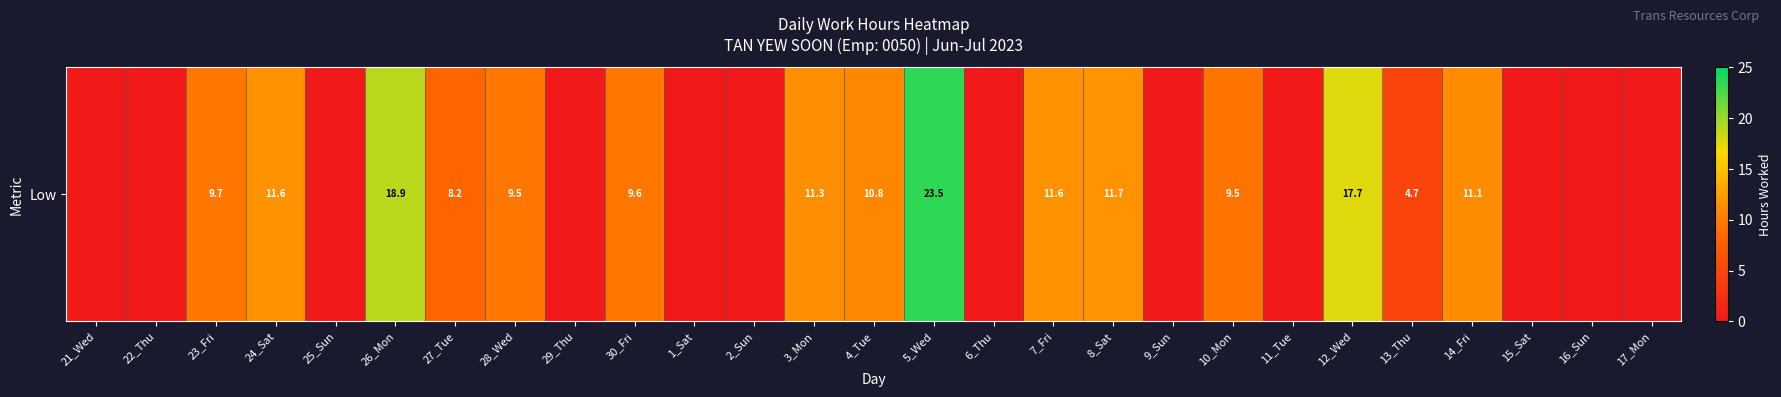

What is the difference between the values at 30_Fri and 26_Mon?

9.2